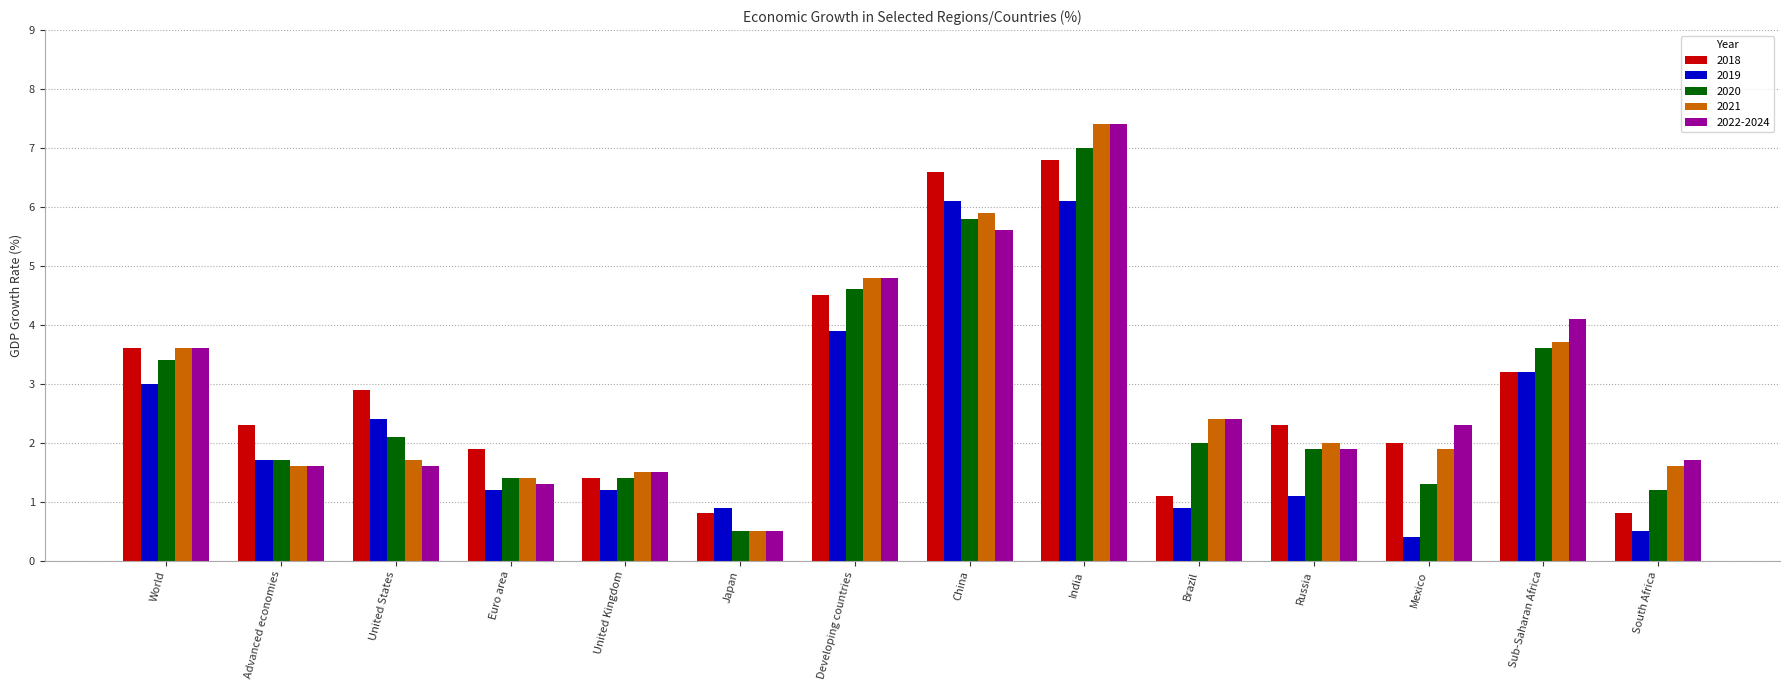

What is the value of the 2020 bar at the 5th from the left?

1.4